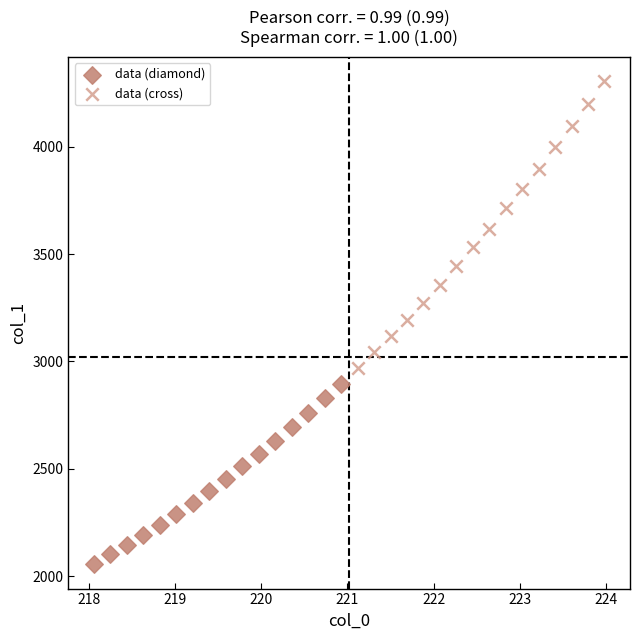

Which series contains the highest Y value?

data (cross)